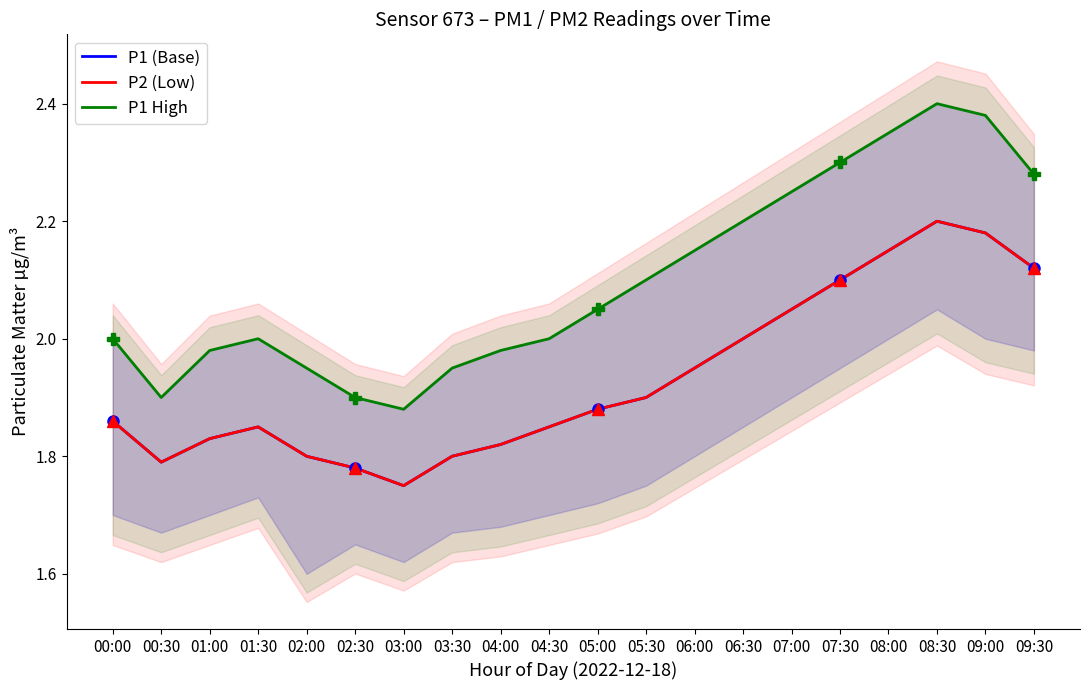

At 08:30, list the series in order from smallest to largest.

P1 (Base), P2 (Low), P1 High